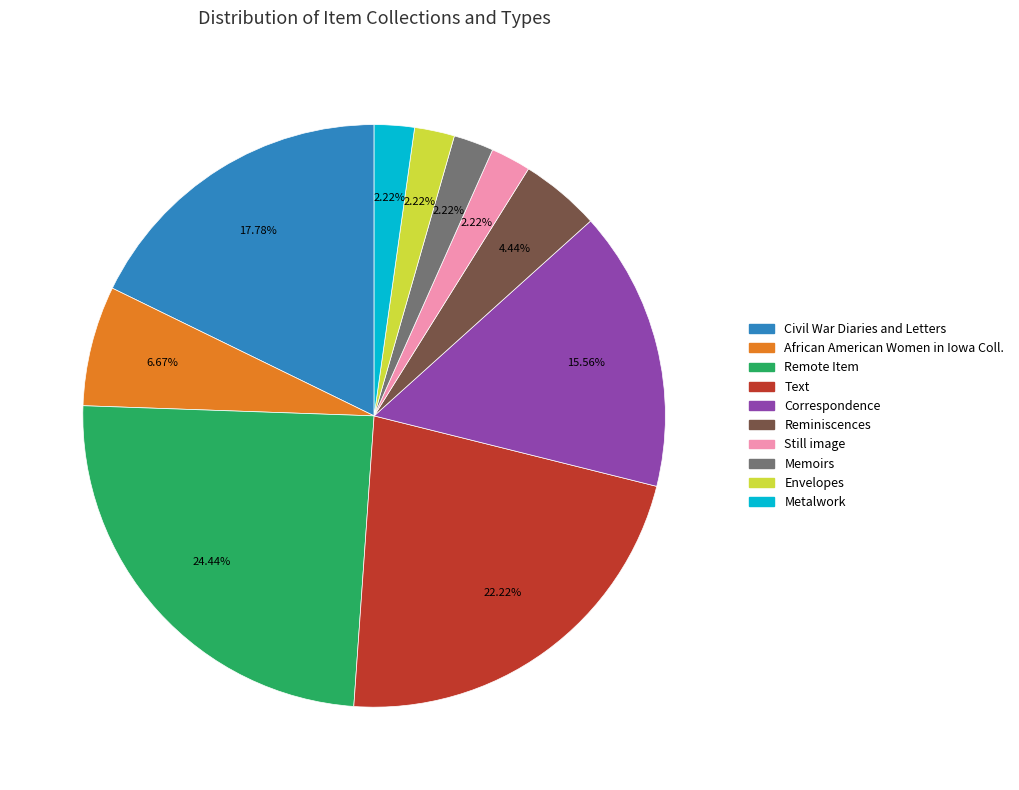

Does any single category account for the majority?

No